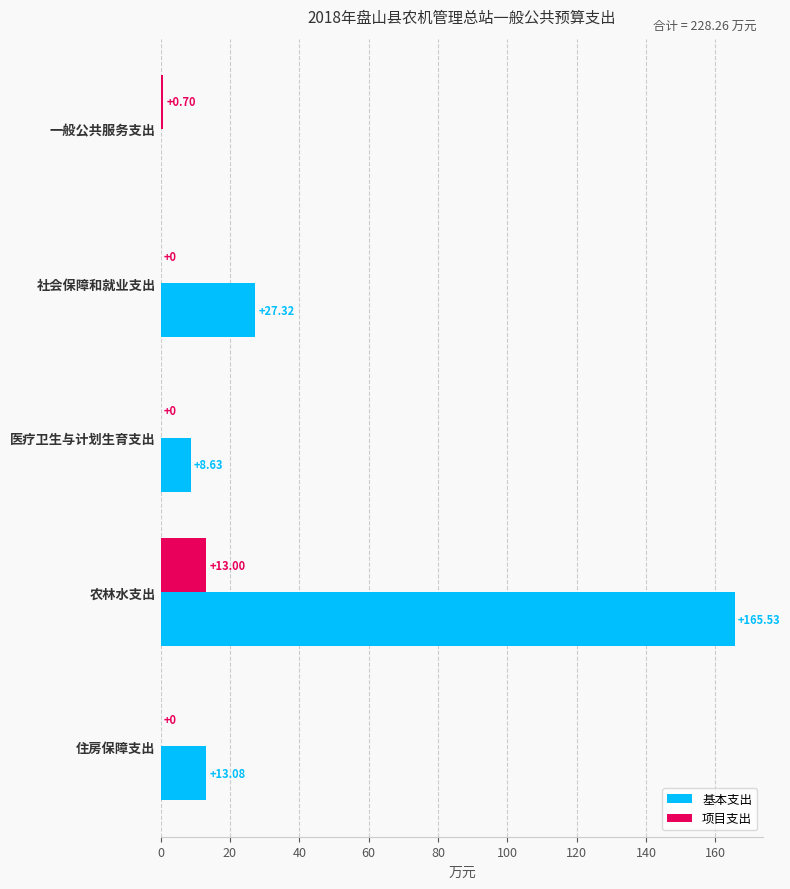

Is the value of 基本支出 at 住房保障支出 greater than the value of 项目支出 at 一般公共服务支出?

Yes